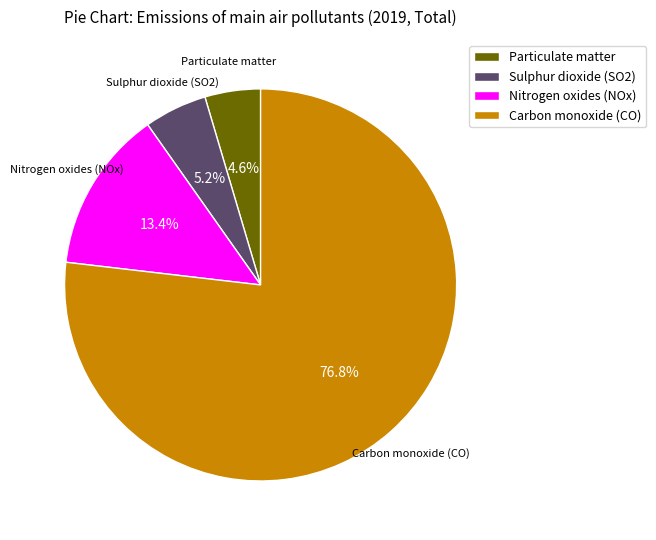

Between Particulate matter and Carbon monoxide (CO), which is larger?

Carbon monoxide (CO)